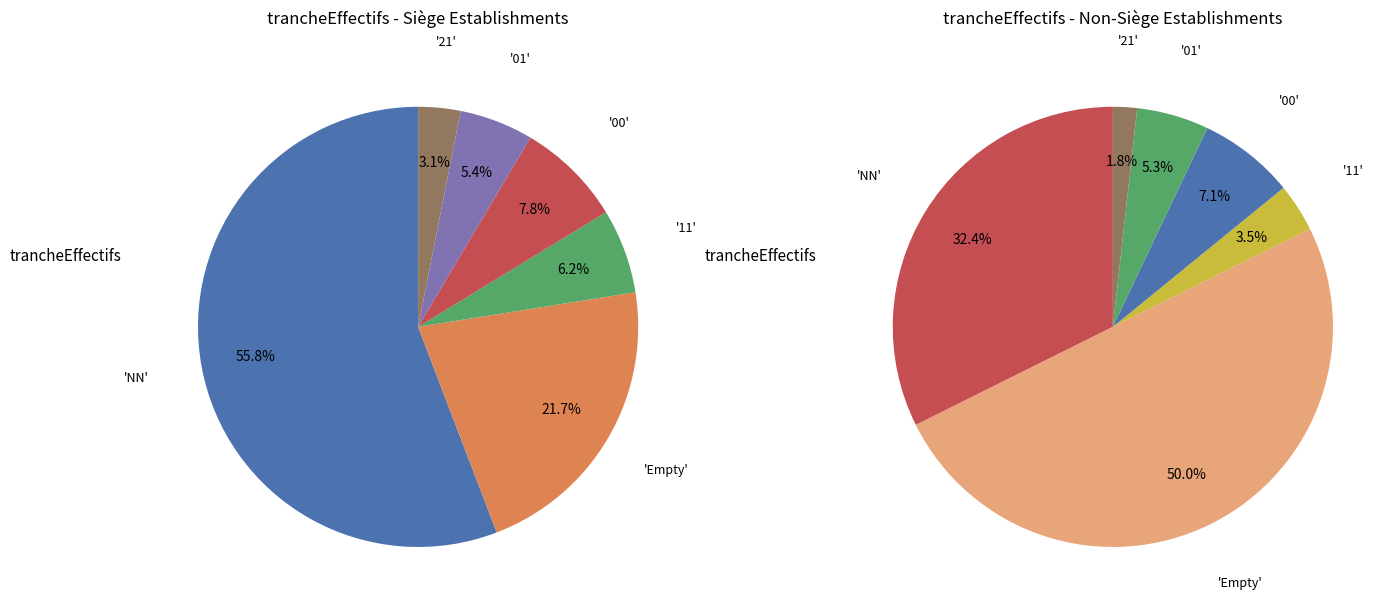

Approximately how many times larger is the value at NN compared to ?

1.7